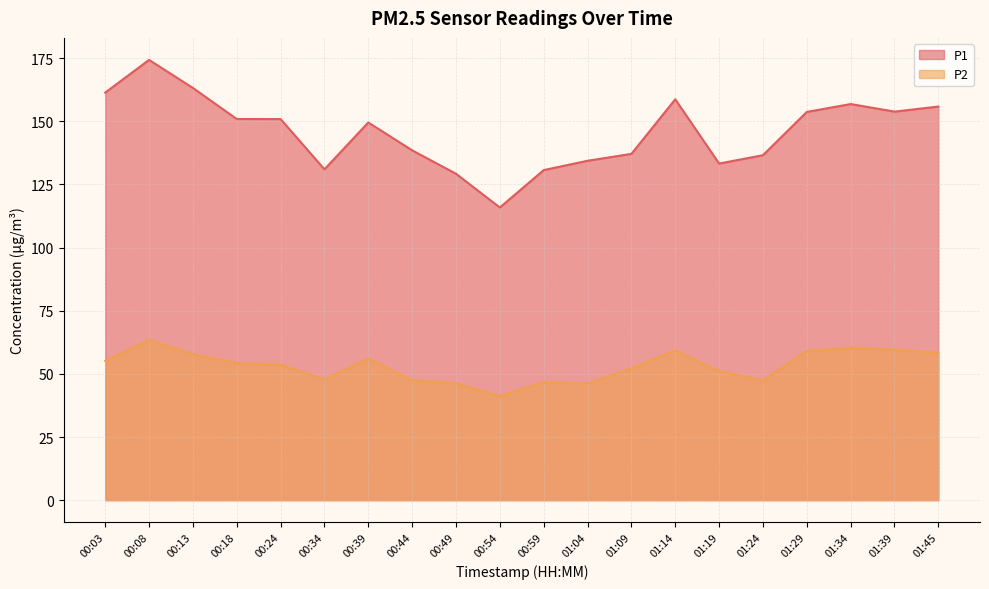

What position from the left is 00:13?

3